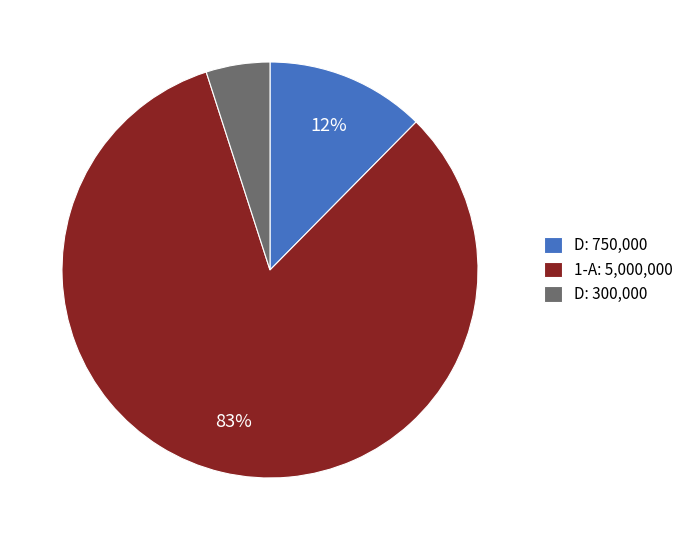

Do 1-A: 5,000,000 and D: 300,000 together represent more than half of the pie?

Yes